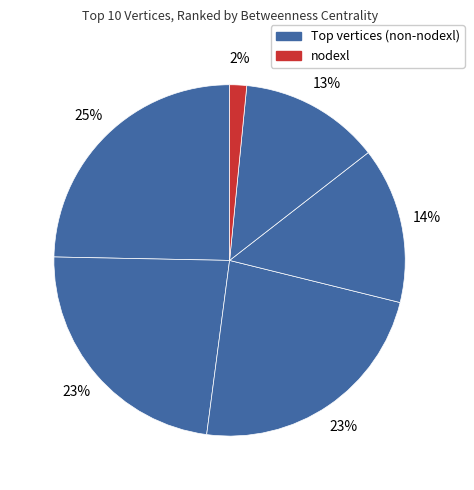

Which category has the smallest portion of the pie?

nodexl